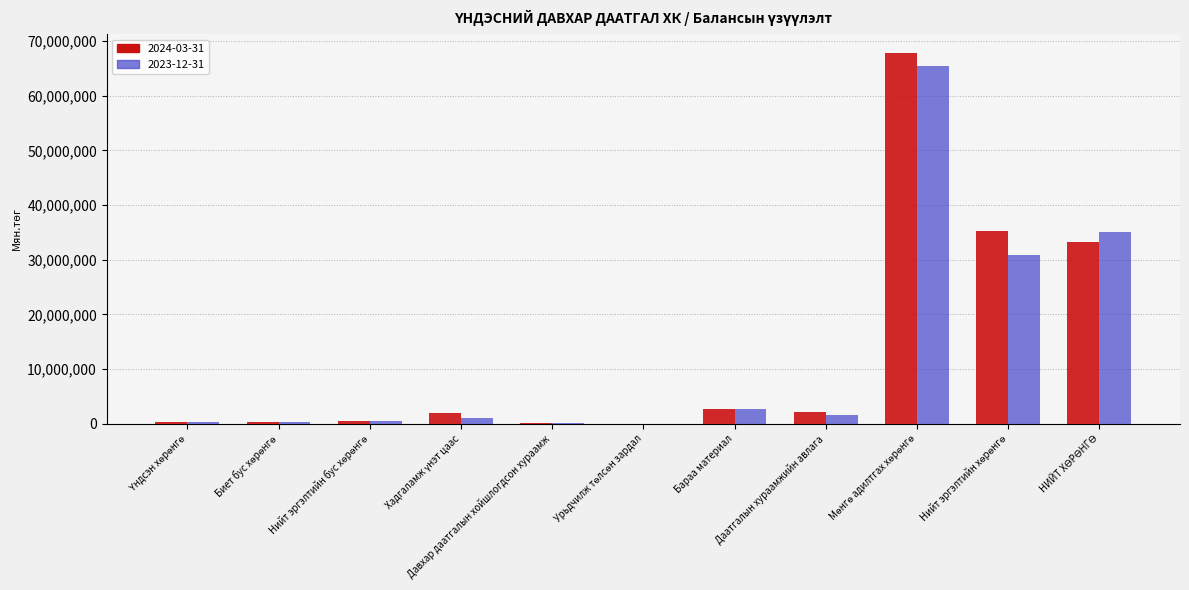

What is the greatest value displayed?

67903034